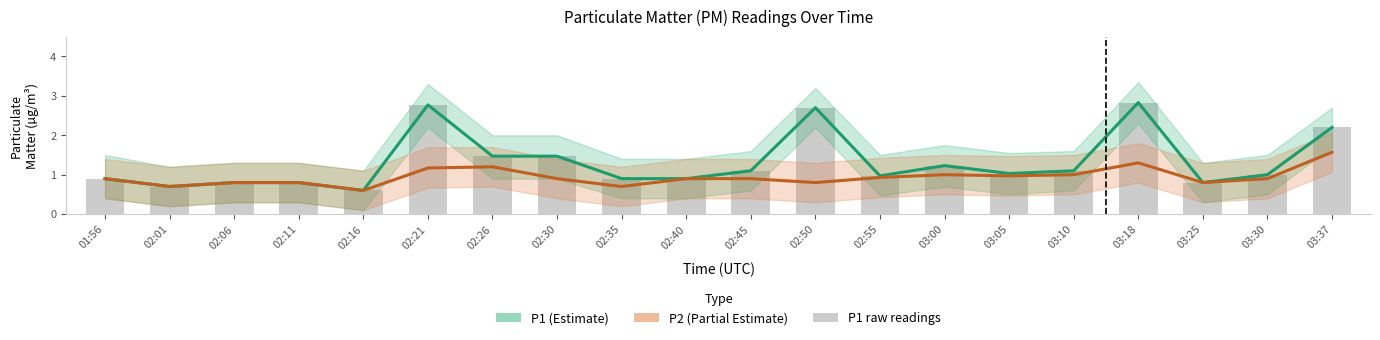

Which series changed the most between 01:56 and 02:35?

P2